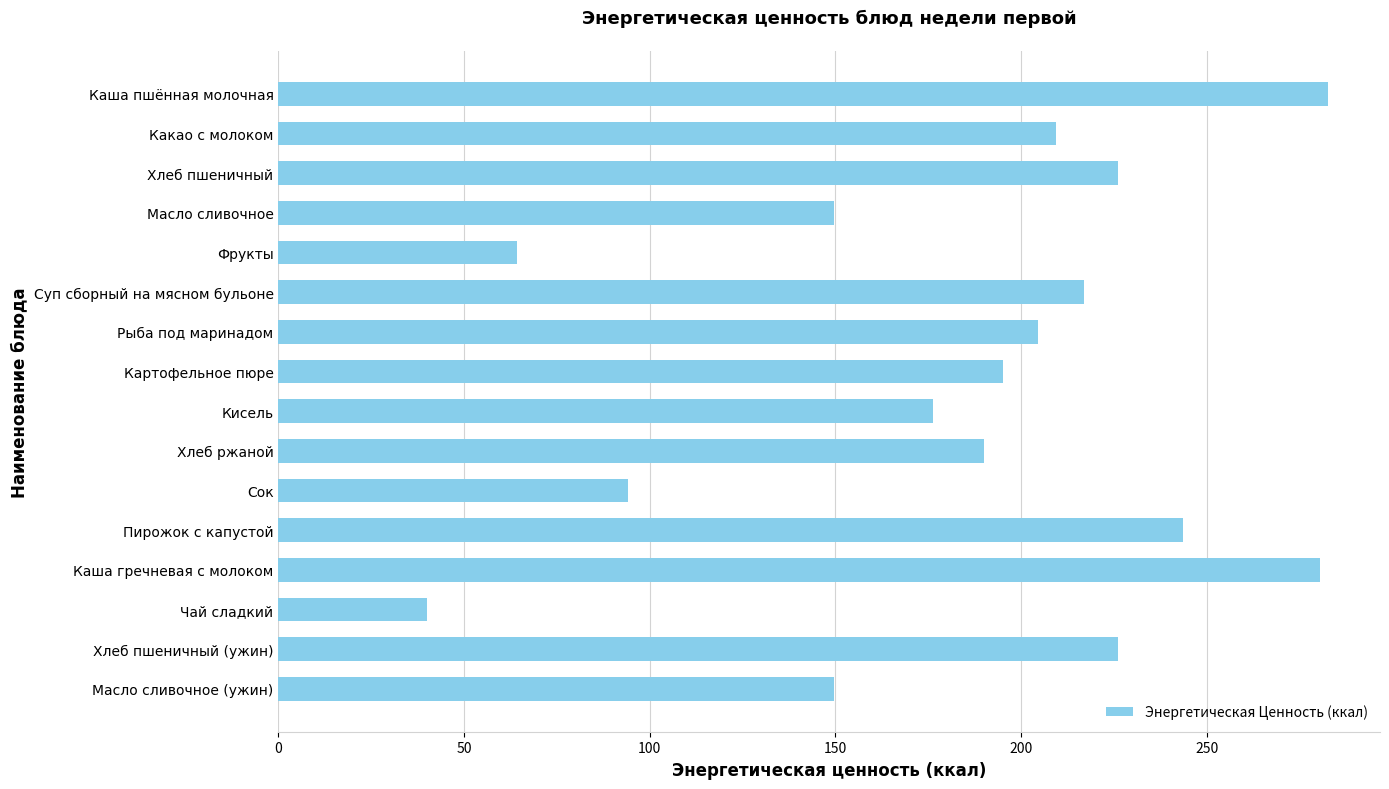

What is the value of the 15th bar from the top?

226.0